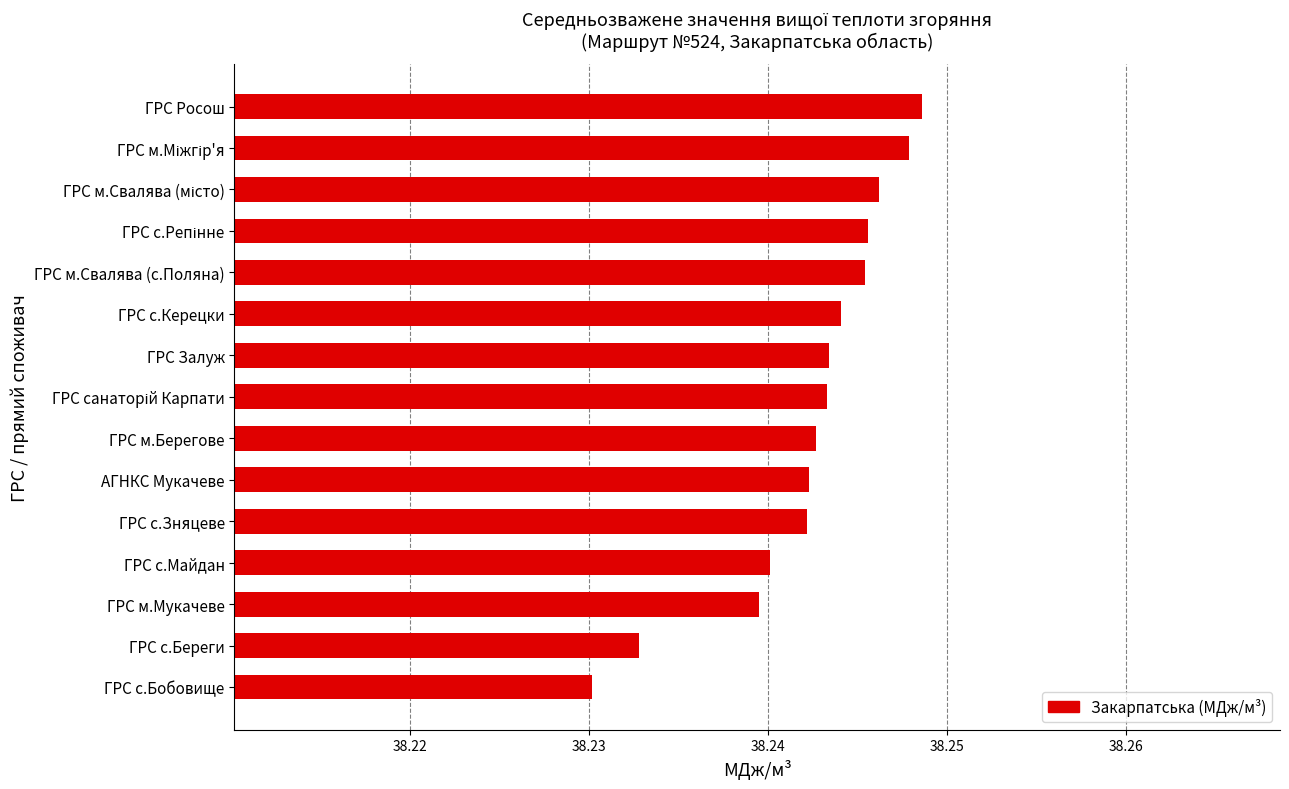

Approximately how many times larger is the value at ГРС м.Свалява (с.Поляна) compared to ГРС с.Майдан?

1.0